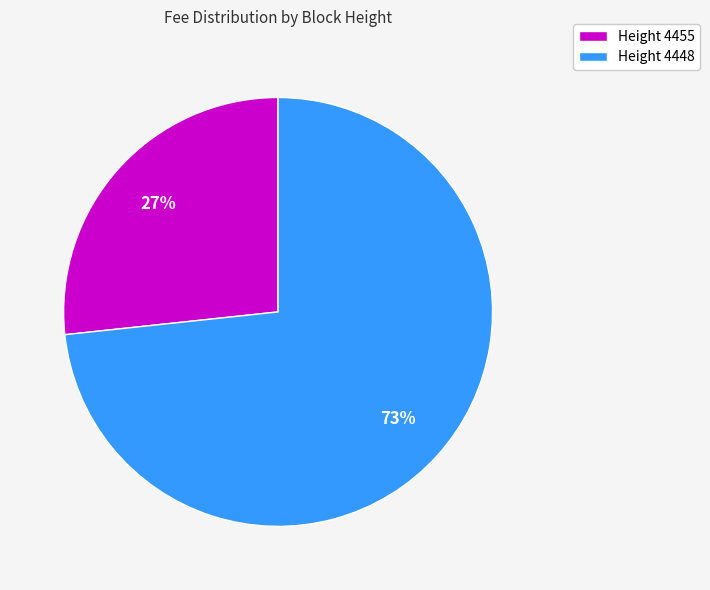

Rank the categories by value from highest to lowest.

Height 4448, Height 4455